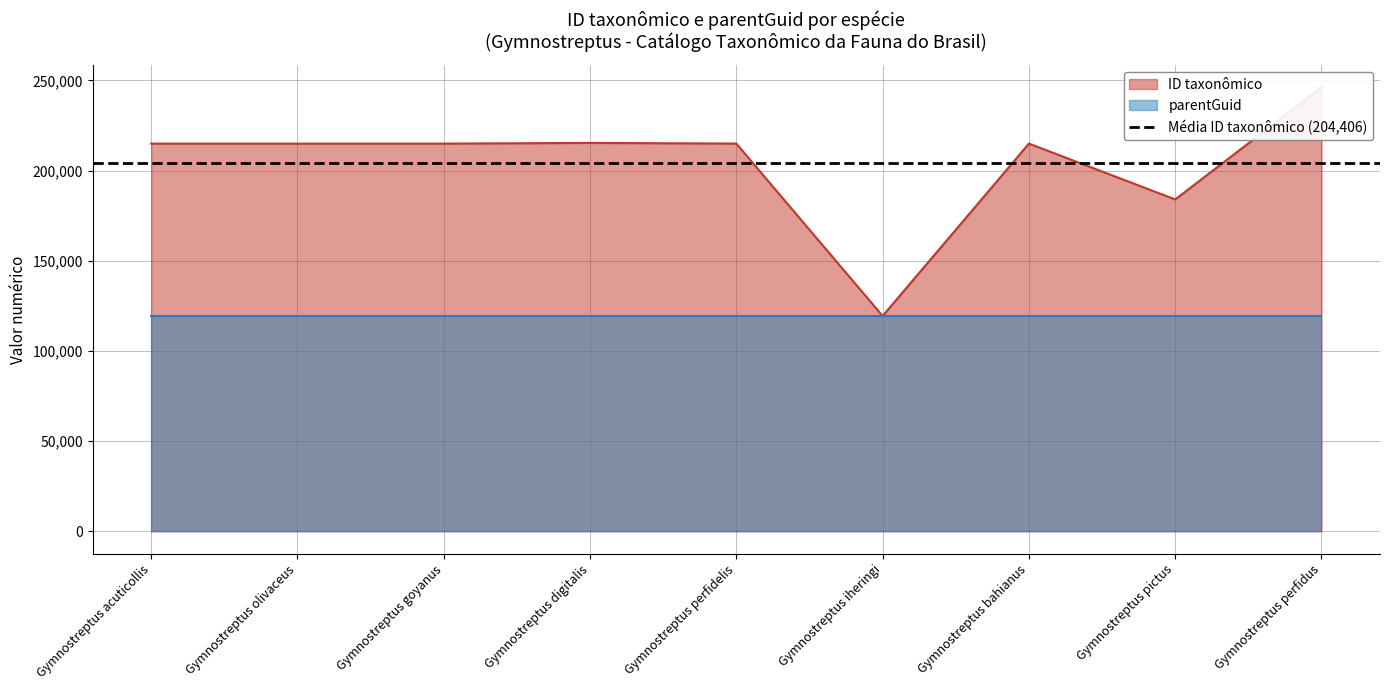

True or false: the data has more than 2 interior local peaks.

False